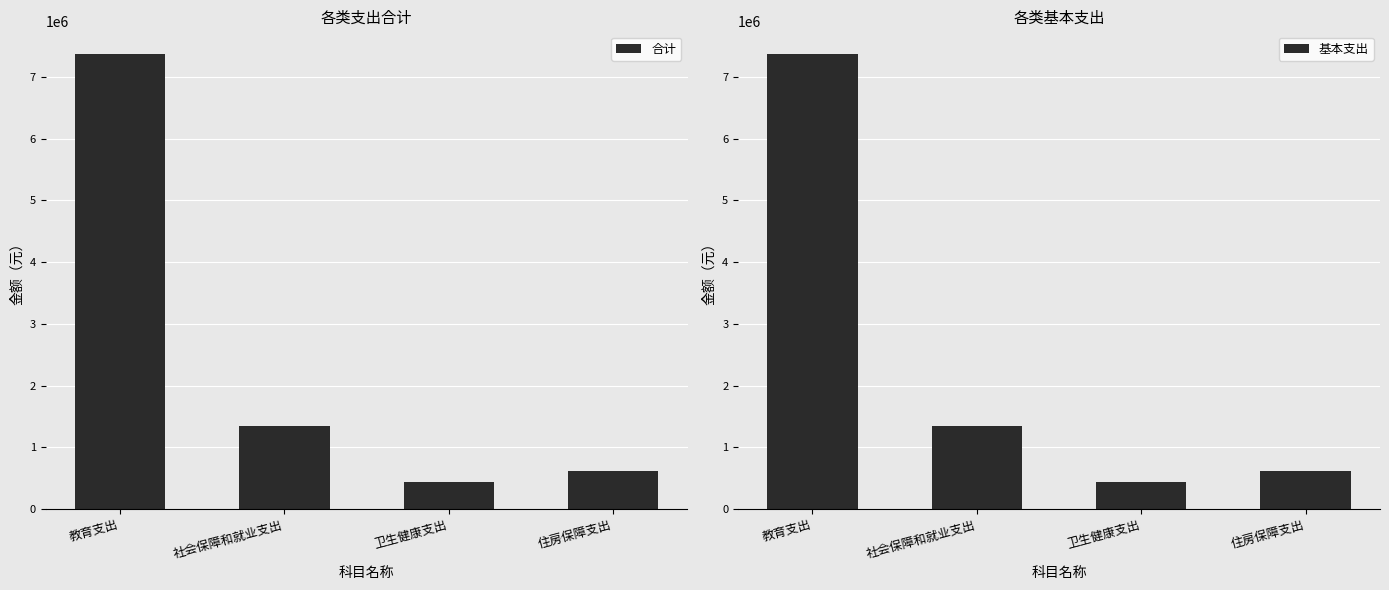

List the labels in order of 合计 value, largest first.

教育支出, 社会保障和就业支出, 住房保障支出, 卫生健康支出